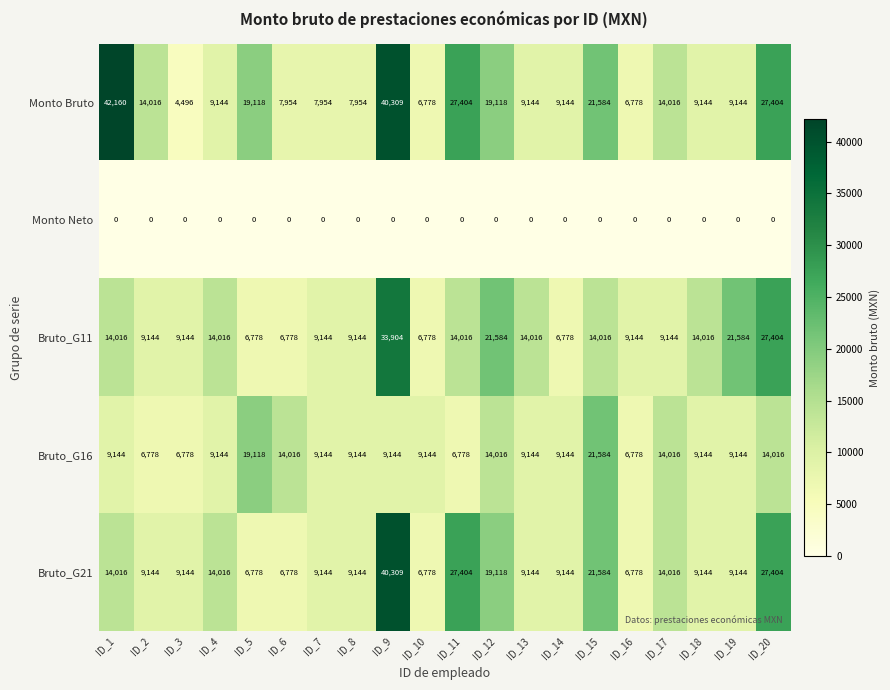

Which label corresponds to the largest value in the chart?

ID_1